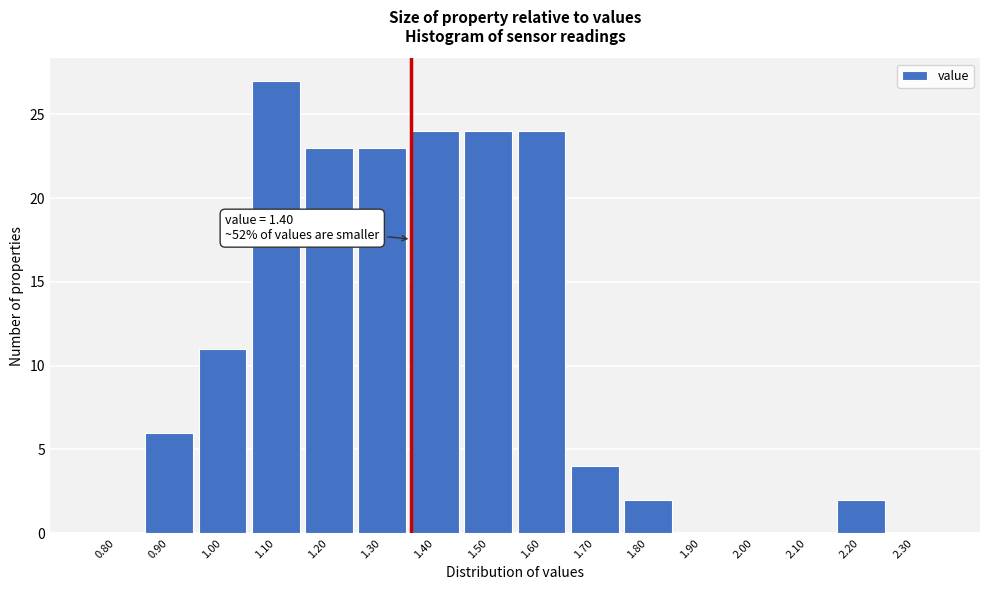

Reading left to right, extract all data points from this chart.

0.80=0	0.90=6	1.00=11	1.10=27	1.20=23	1.30=23	1.40=24	1.50=24	1.60=24	1.70=4	1.80=2	1.90=0	2.00=0	2.10=0	2.20=2	2.30=0